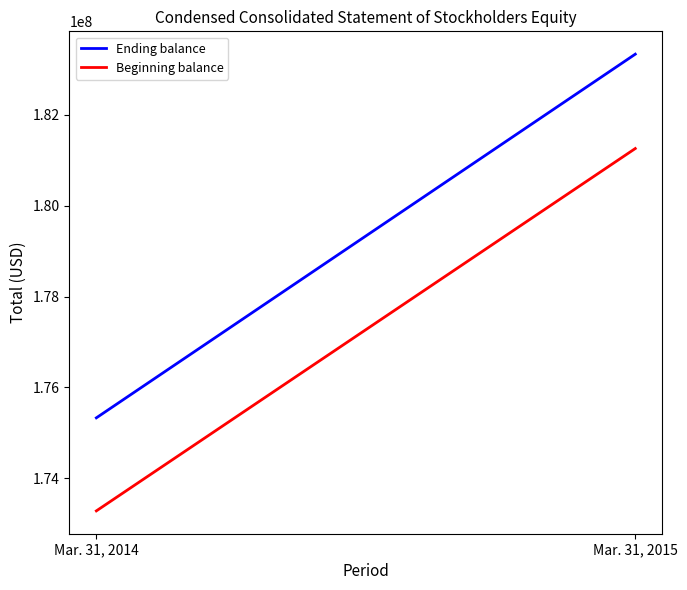

What is the minimum value shown in the chart?

173284000